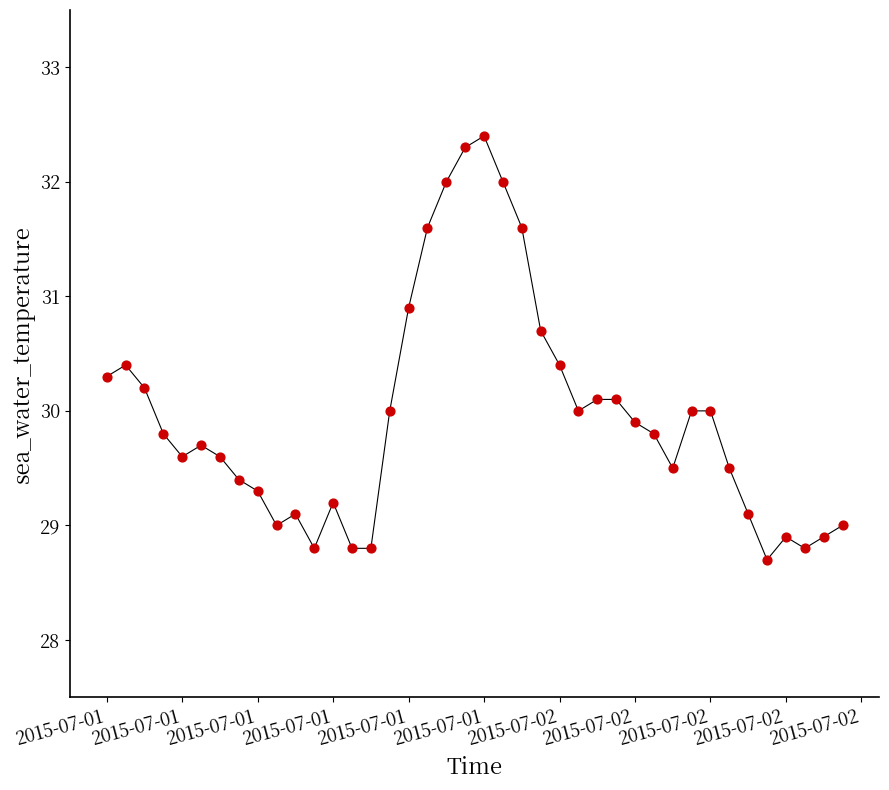

What is the range of Y values (max minus min)?

3.7